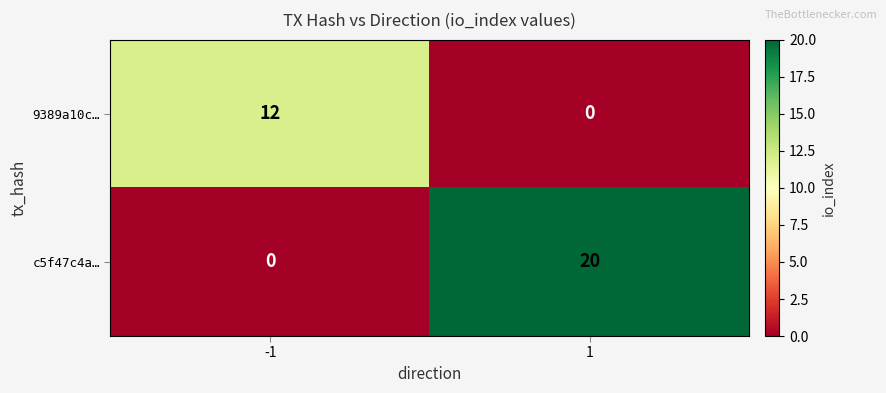

What is the difference between the maximum and minimum values in the 9389a10c… series?

12